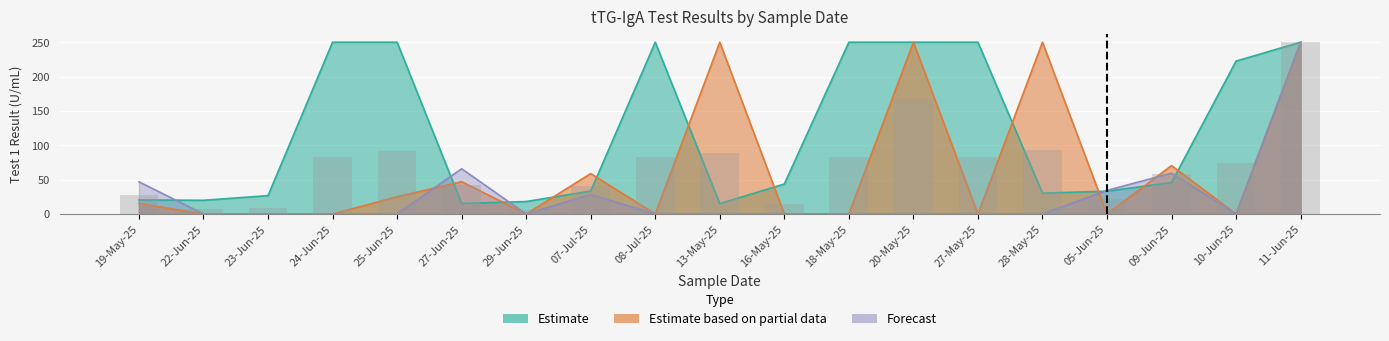

Which has a higher value, 27-Jun-25 or 19-May-25?

19-May-25